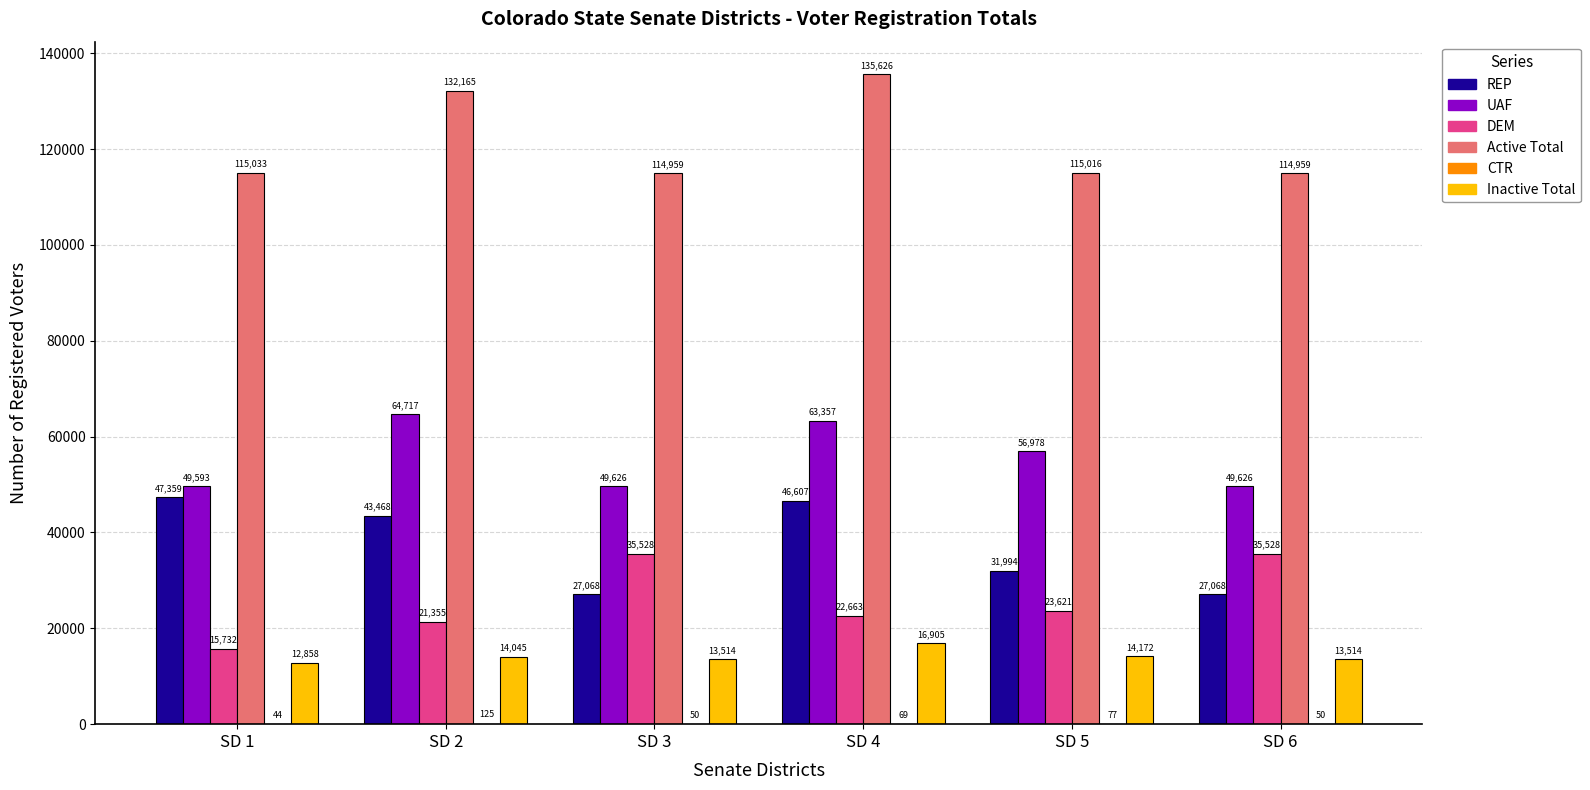

What is the sum of all UAF values?

333897